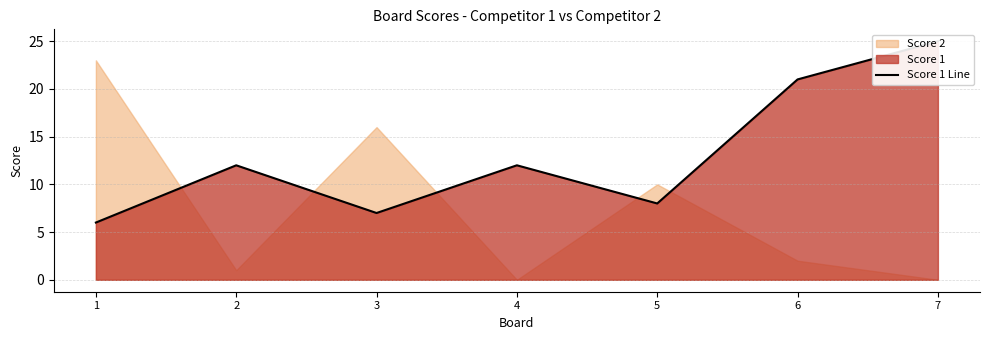

Does the chart have visible grid lines?

Yes